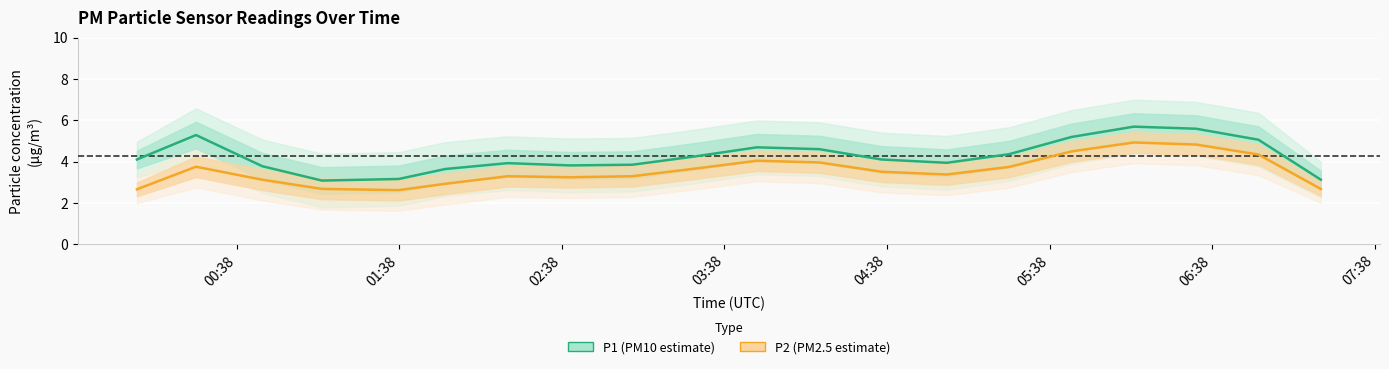

What is the smallest value displayed?

2.6